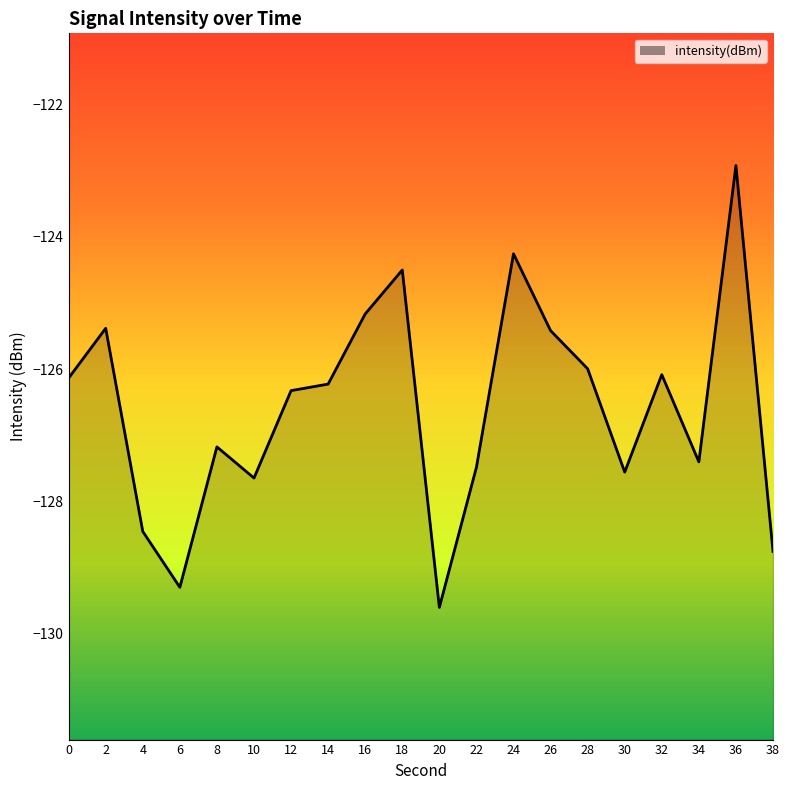

What is the difference between the values at 6 and 36?

6.4